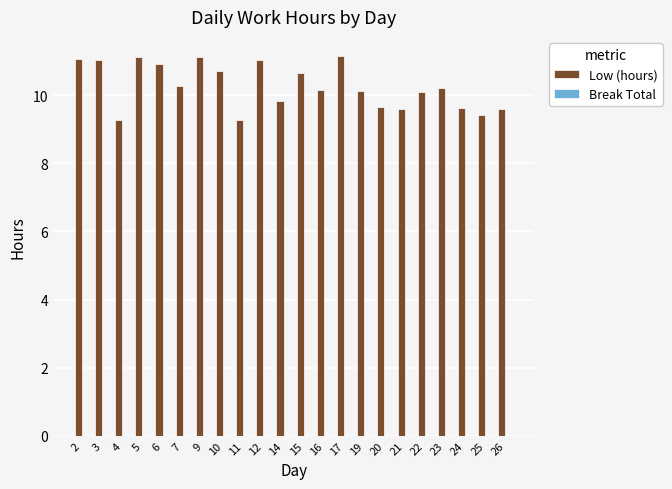

The chart shows a value of 11.1 at 2. True or false?

True